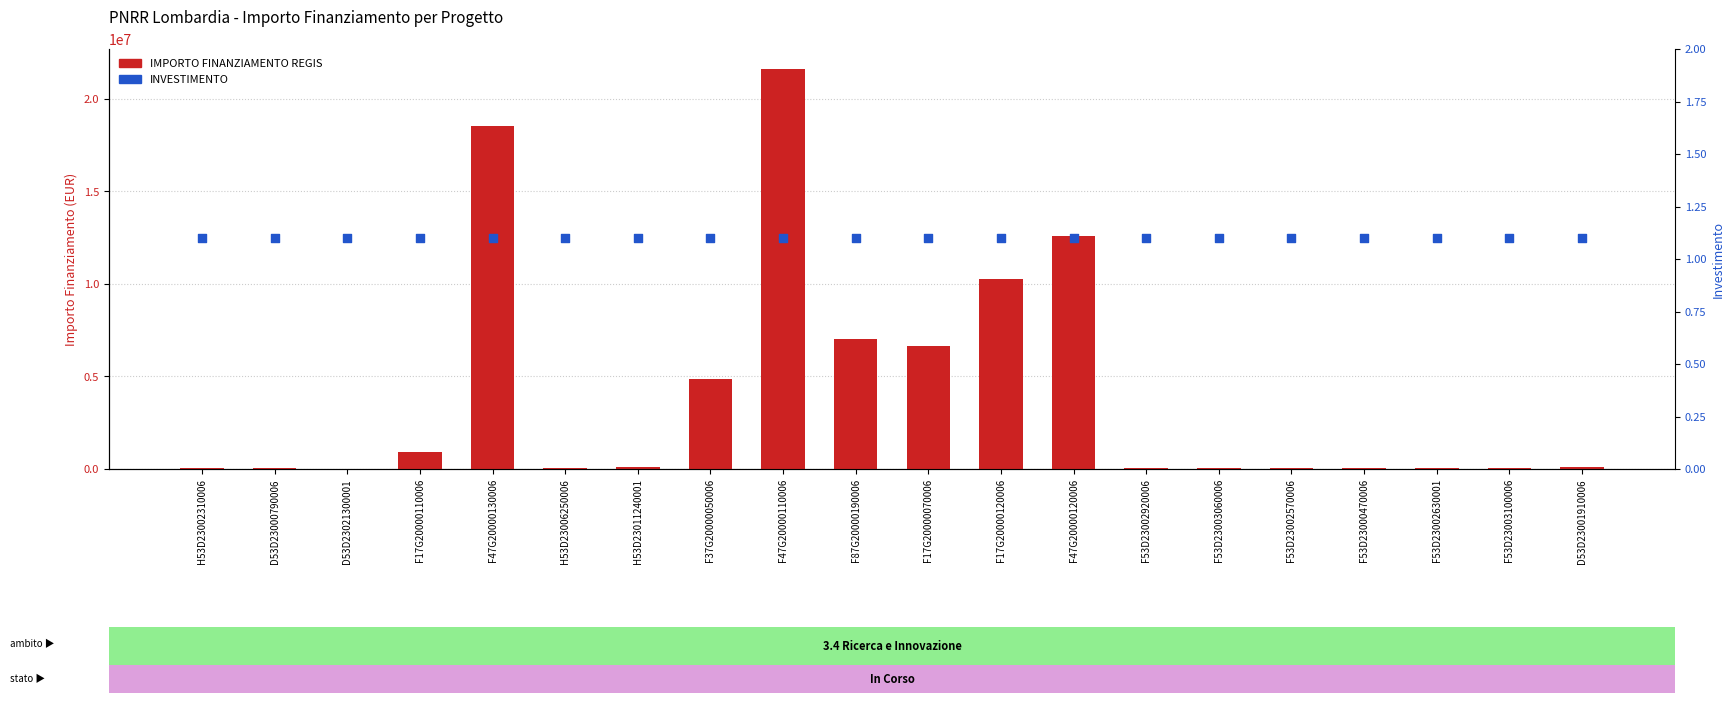

What are all the series names shown in the legend?

IMPORTO FINANZIAMENTO REGIS, INVESTIMENTO